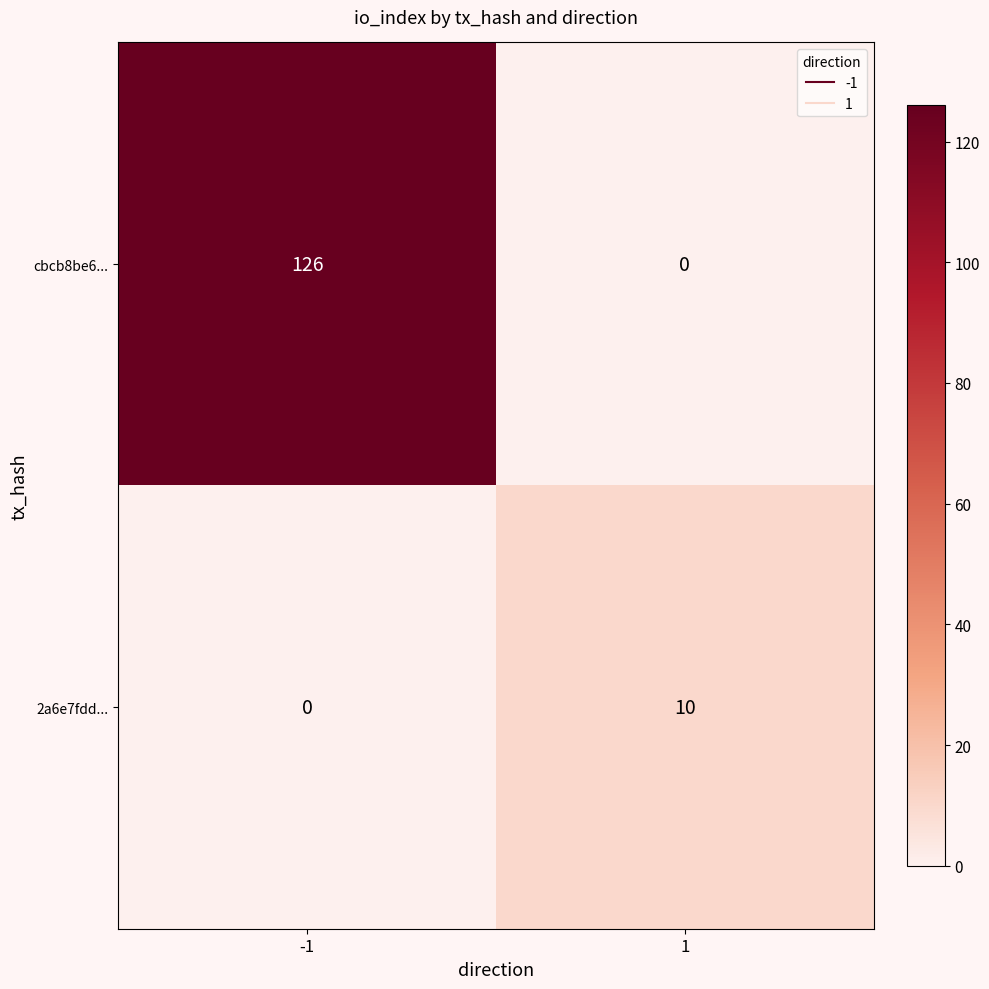

How many data points does each series have?

2